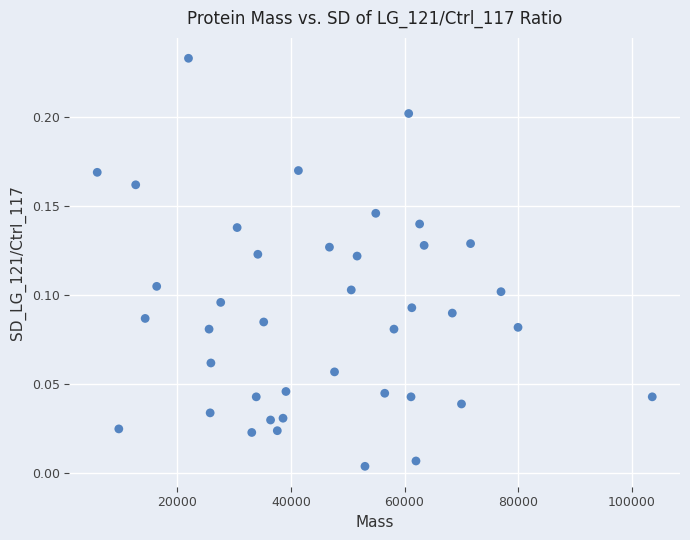

What is the range of X values (max minus min)?

97759.0